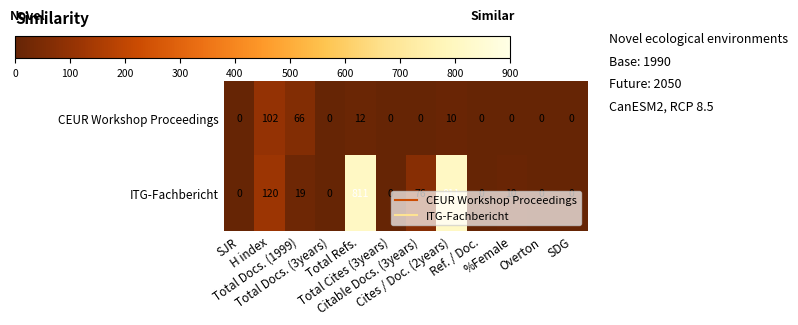

Rank the series by their average value, from highest to lowest.

ITG-Fachbericht, CEUR Workshop Proceedings